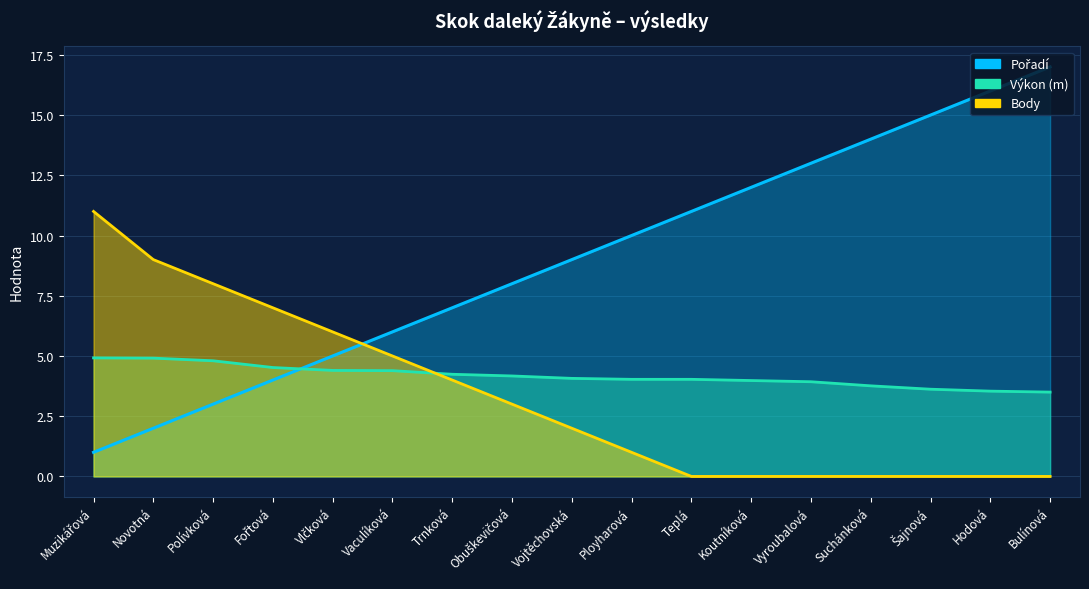

True or false: Body has more than 1 points higher than both neighbors.

False